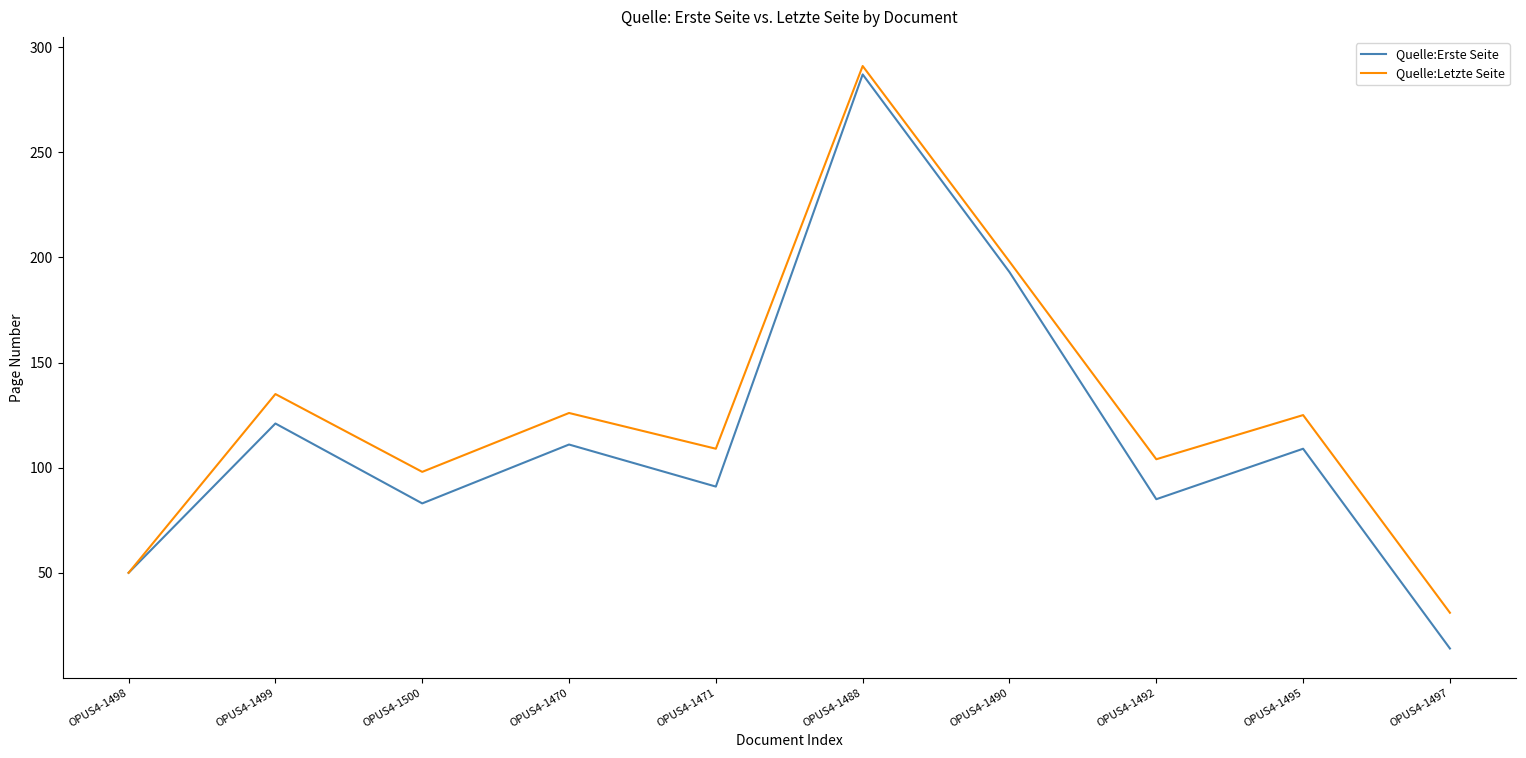

Read the Quelle:Letzte Seite value at OPUS4-1490.

198